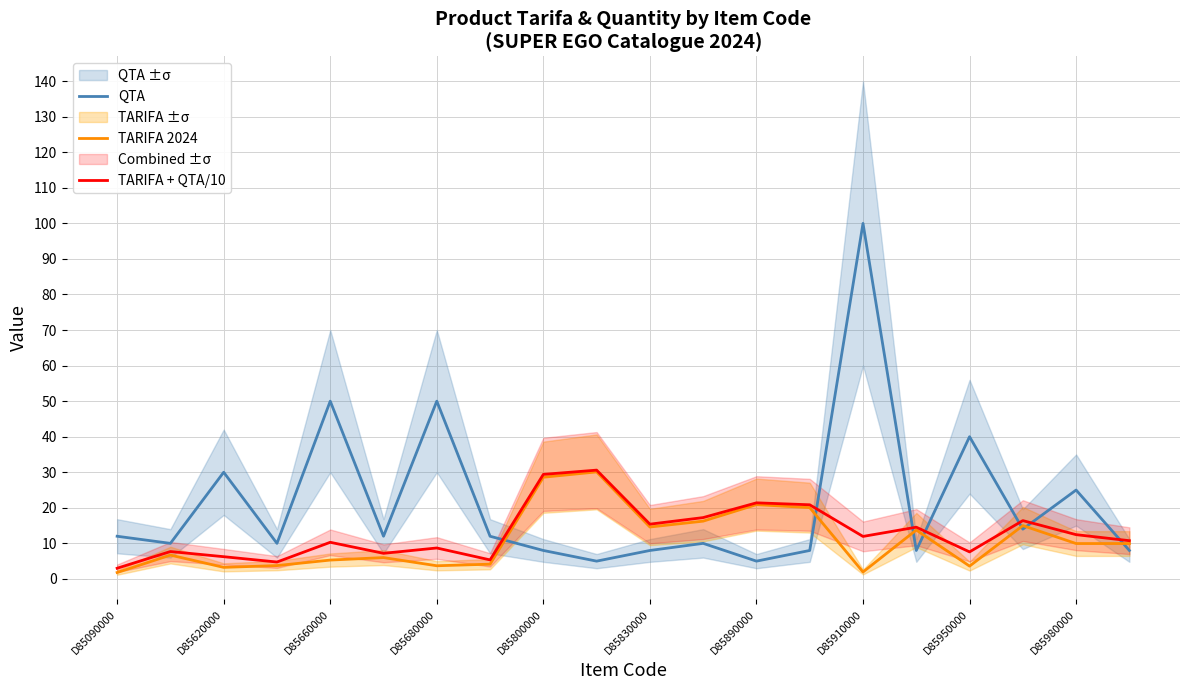

True or false: QTA and TARIFA + QTA/10 cross at least once.

True